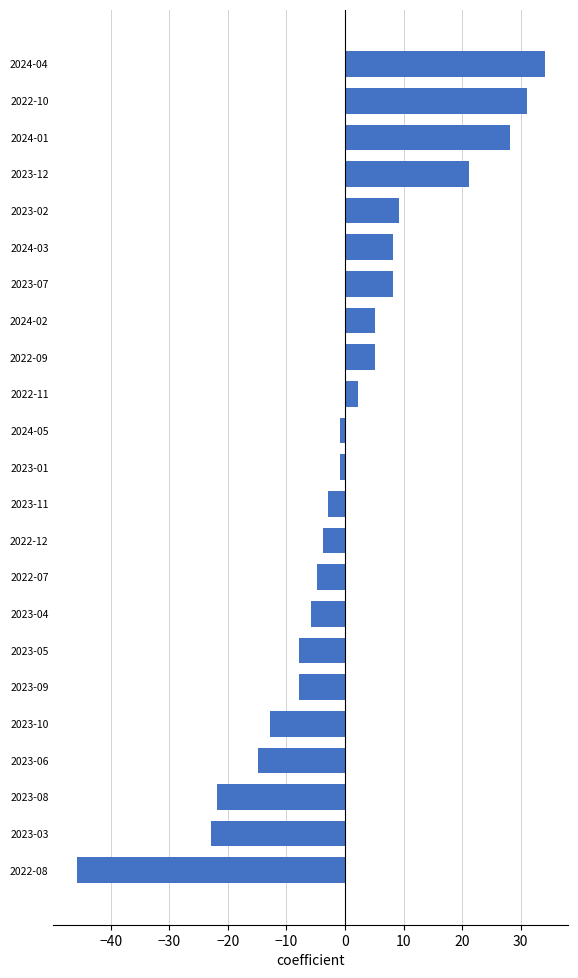

Which label corresponds to the smallest value in the chart?

2022-08